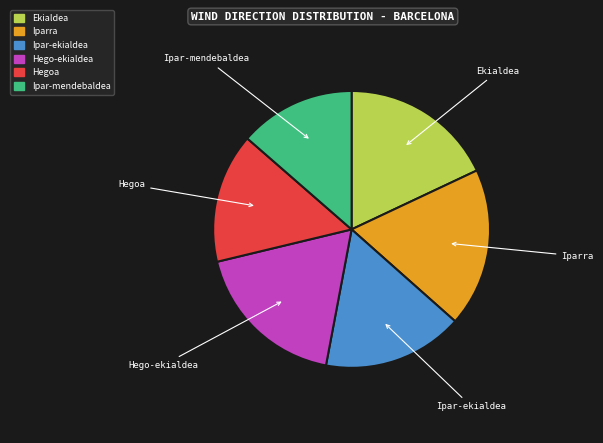

Does any single category account for the majority?

No